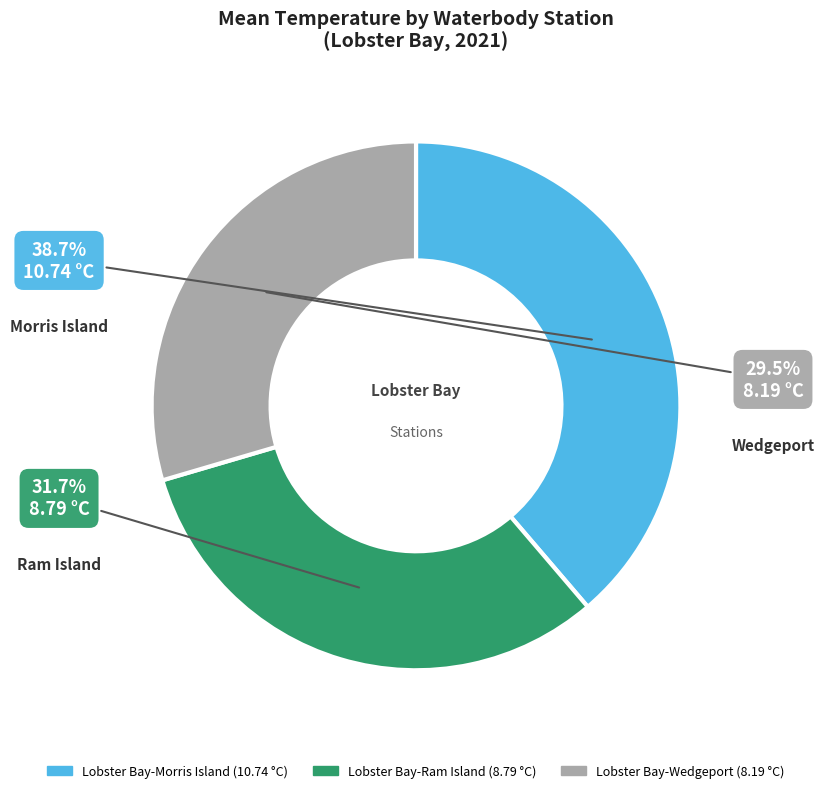

How many segments does this pie chart have?

3